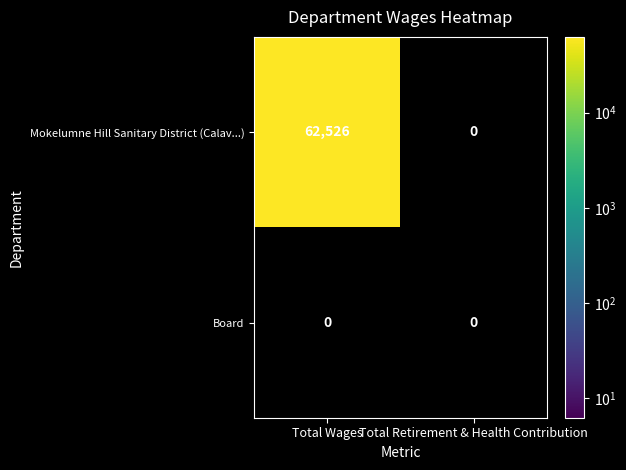

Which series has the largest range (max minus min)?

Mokelumne Hill Sanitary District (Calav...)